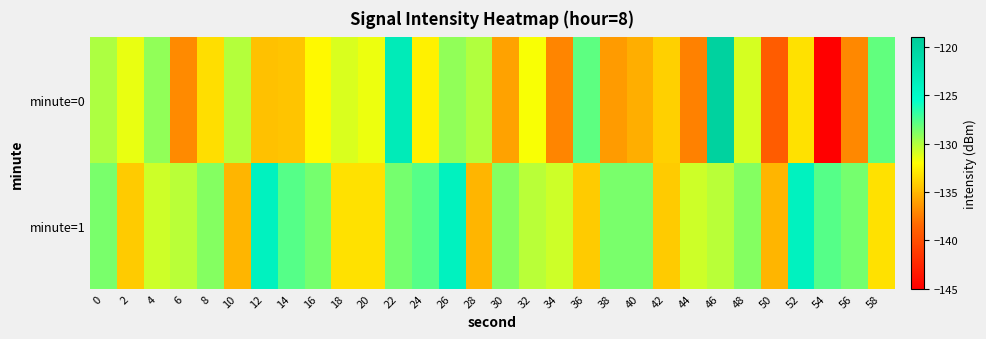

Reading left to right, extract all data points from this chart.

minute=0: 0=-129.9	2=-131.5	4=-129.3	6=-136.9	8=-133.4	10=-130.2	12=-134.6	14=-134.4	16=-132.3	18=-131.0	20=-131.5	22=-123.0	24=-132.5	26=-129.2	28=-130.0	30=-135.9	32=-131.9	34=-137.2	36=-127.9	38=-136.2	40=-135.4	42=-134.0	44=-137.3	46=-119.9	48=-130.9	50=-139.1	52=-133.3	54=-145.2	56=-137.1	58=-128.0
minute=1: 0=-128.6	2=-134.1	4=-130.7	6=-130.2	8=-128.9	10=-135.1	12=-123.9	14=-127.6	16=-128.5	18=-133.3	20=-133.3	22=-128.5	24=-127.6	26=-123.9	28=-135.1	30=-128.9	32=-130.2	34=-130.7	36=-134.1	38=-128.6	40=-128.6	42=-134.1	44=-130.7	46=-130.2	48=-128.9	50=-135.1	52=-123.9	54=-127.6	56=-128.5	58=-133.3